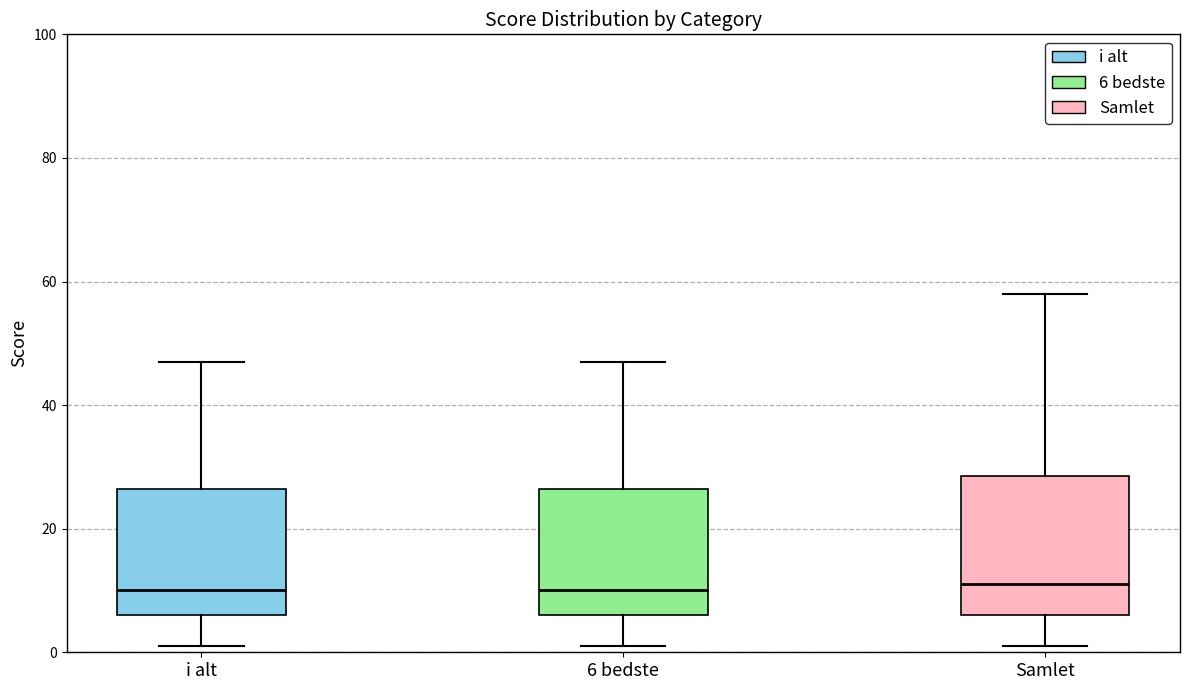

Reading left to right, read every box against the y-axis: the position of its median line, the range the box covers, and the ends of its whiskers. The values are not printed on the chart, so give them approximately, as read against the axis.

i alt: median 10, box 6 to 26, whiskers 2 to 48
6 bedste: median 10, box 6 to 26, whiskers 2 to 48
Samlet: median 12, box 6 to 28, whiskers 2 to 58